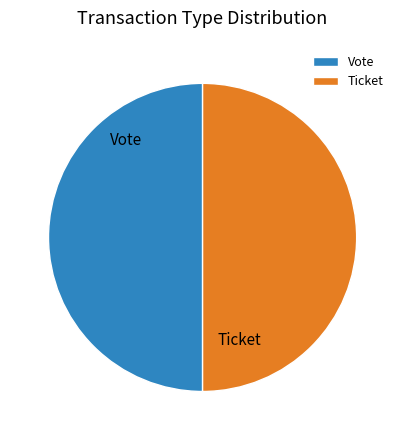

Combined, do Ticket and Vote account for over 50%?

Yes